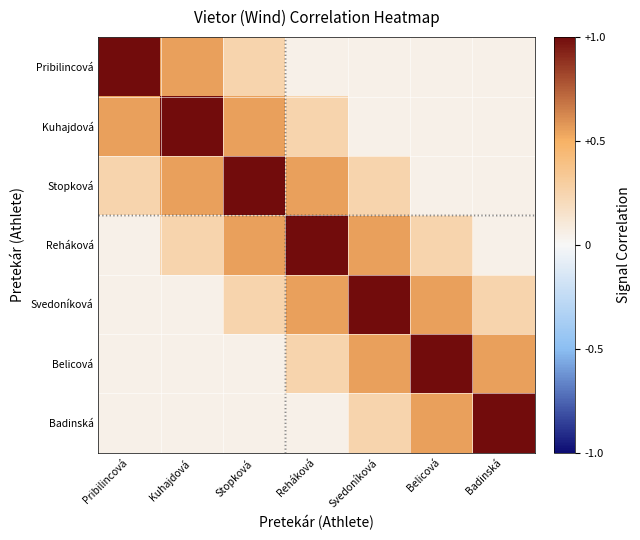

What is the total value across all series at Kuhajdová?

2.5